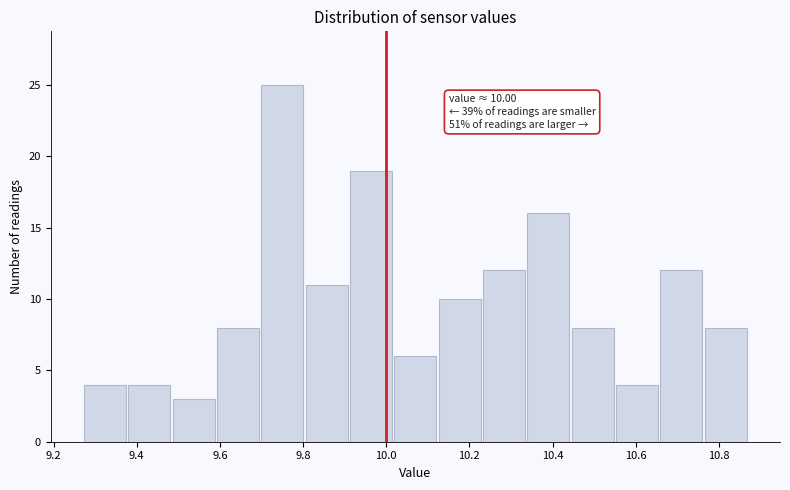

Which range on the x-axis has the tallest bar?

9.70 to 9.80